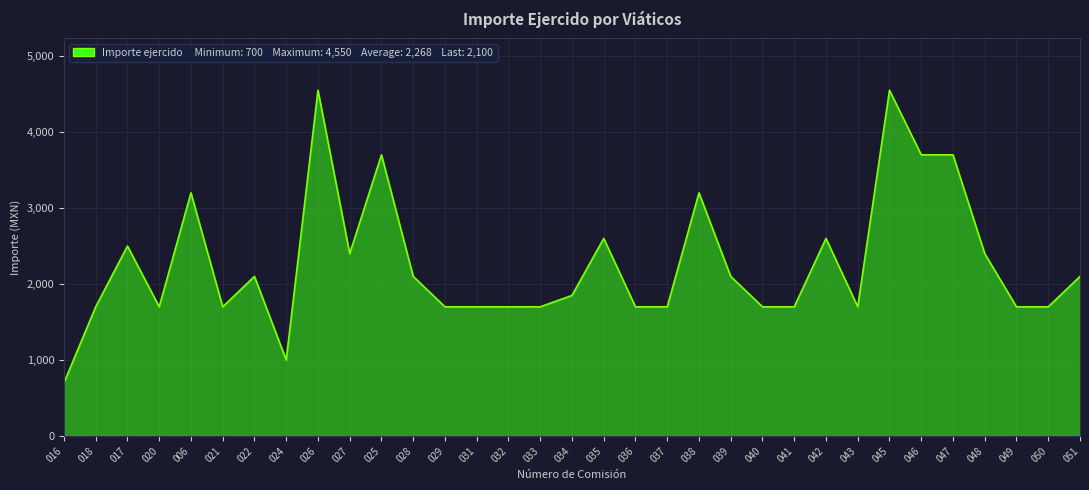

What is the greatest value displayed?

4550